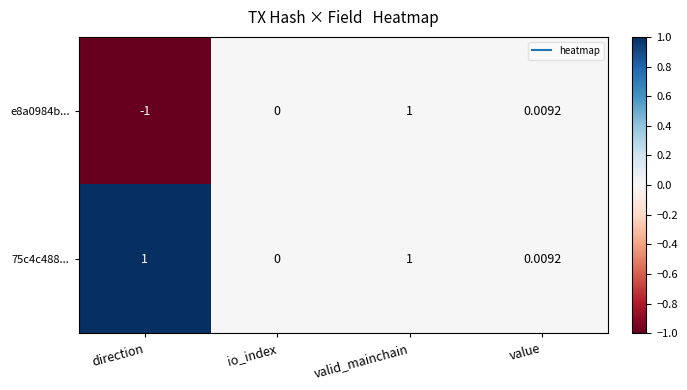

Is the value of e8a0984b... at value greater than the value of 75c4c488... at io_index?

Yes